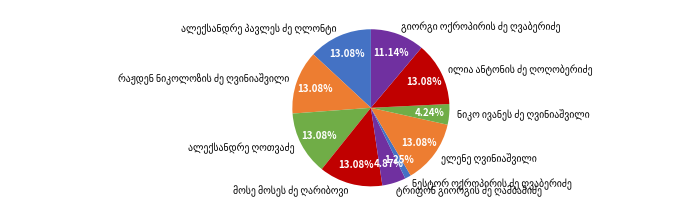

Does any single category account for the majority?

No